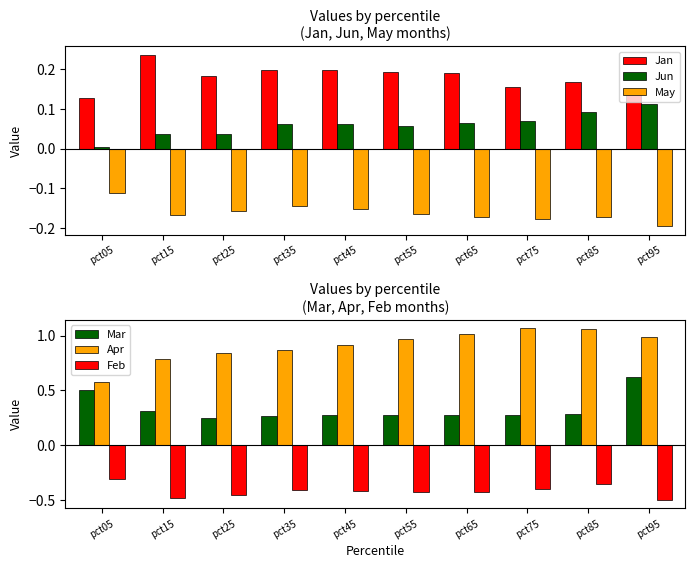

What is the difference between the Feb values at pct05 and pct25?

0.1